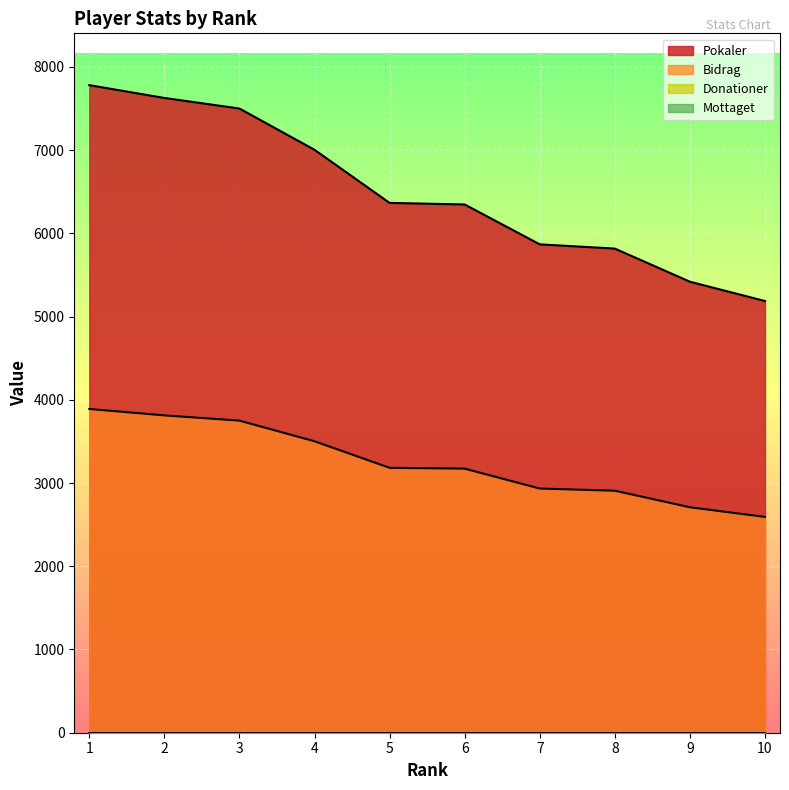

Count the number of data series in this chart.

2